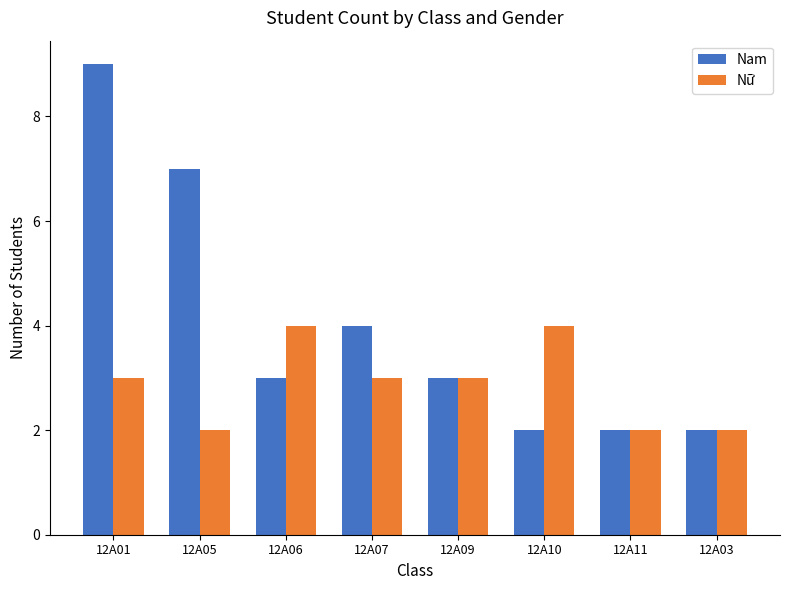

How many bars are there in total?

16